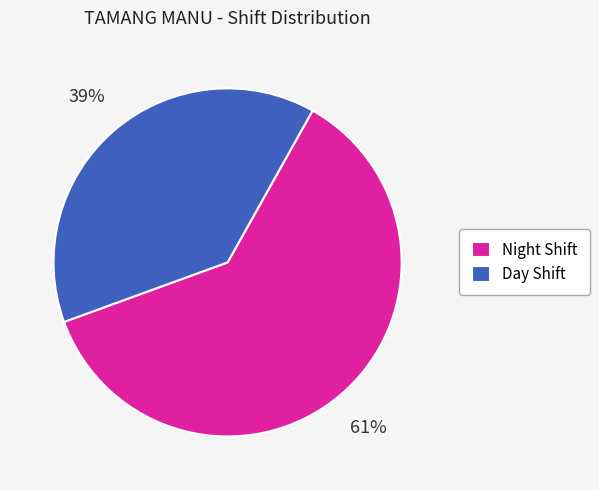

The Night Shift slice represents 72% of the pie. True or false?

False